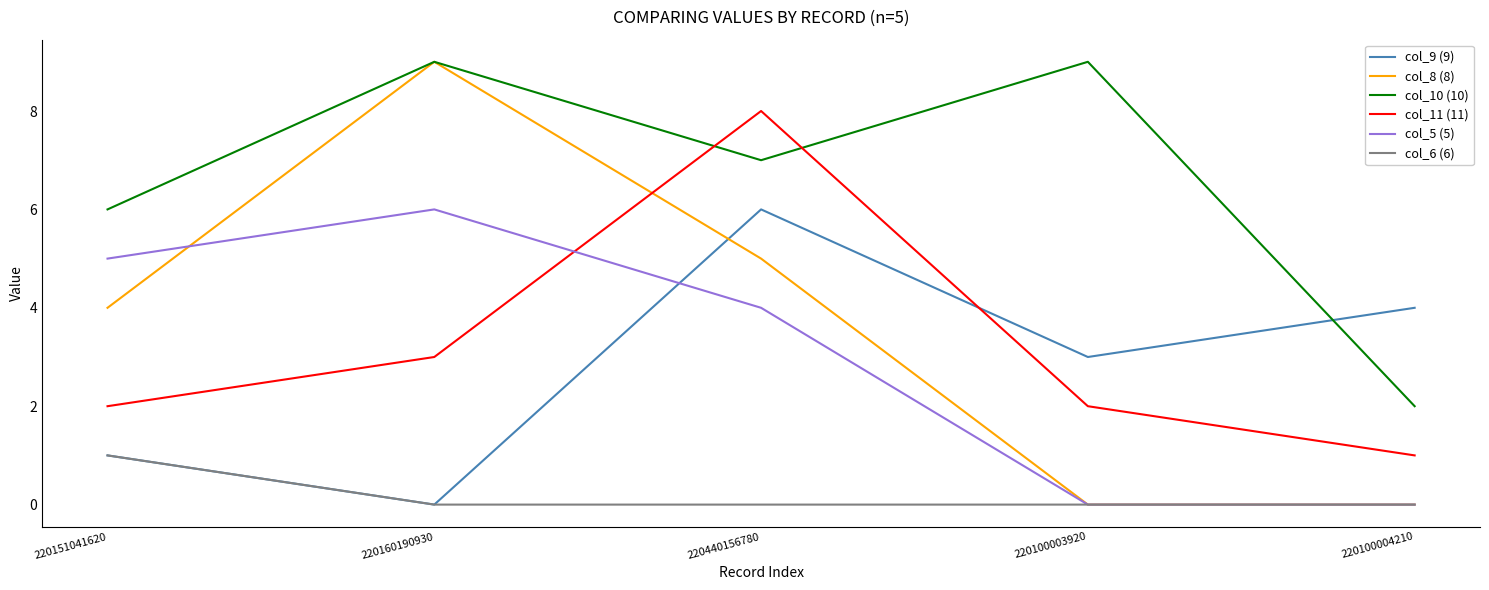

What position from the right is 220440156780?

3